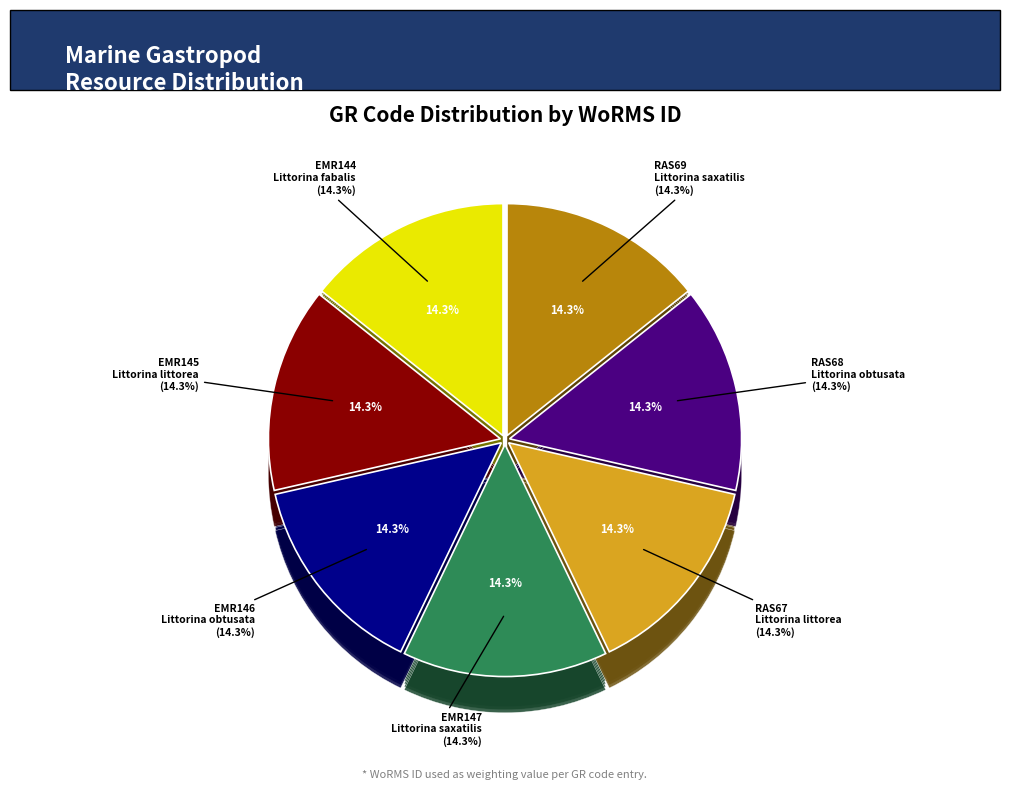

Do EMR144 and EMR146 together represent more than half of the pie?

No